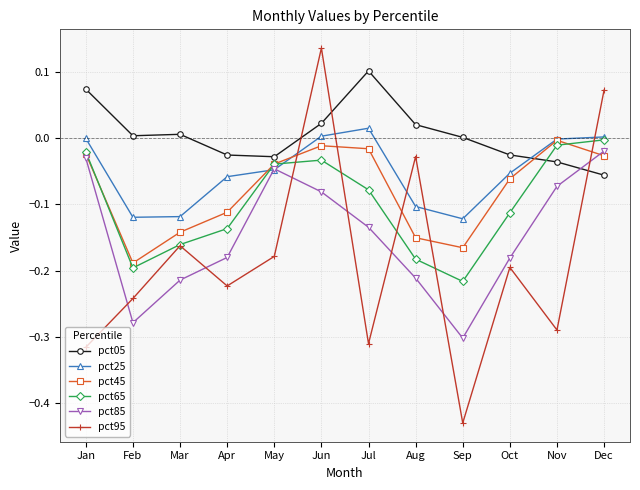

Is the value of pct65 at Dec greater than the value of pct95 at Oct?

Yes